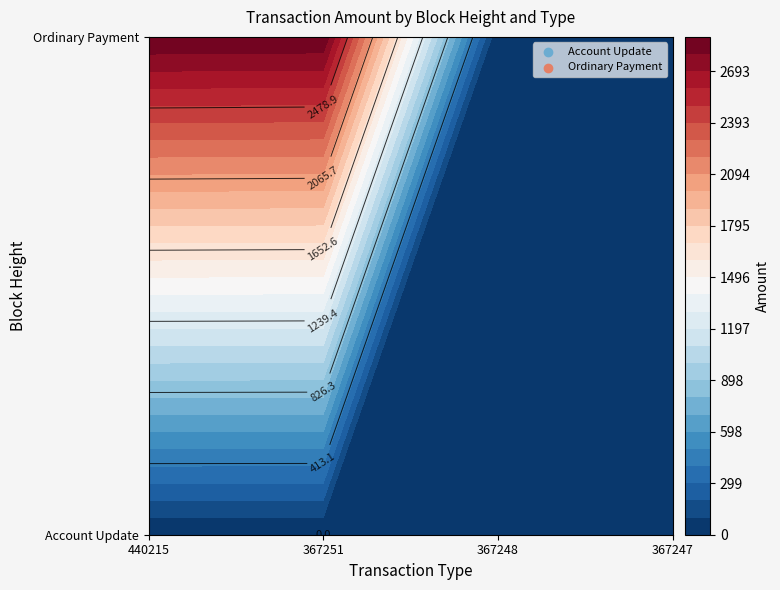

At which label does Ordinary Payment reach its minimum?

367248